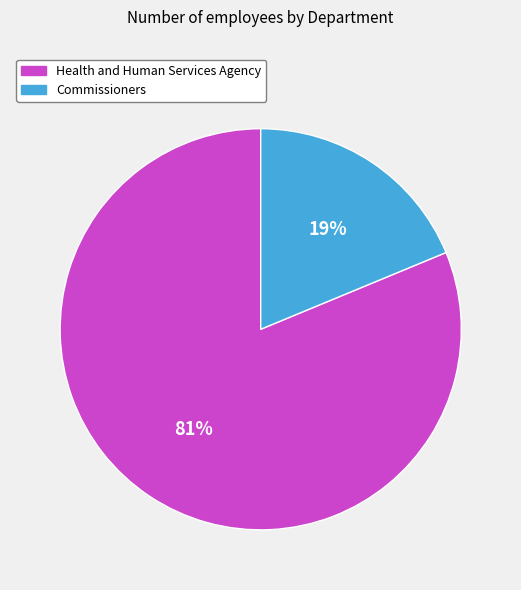

The Health and Human Services Agency slice represents 81% of the pie. True or false?

True